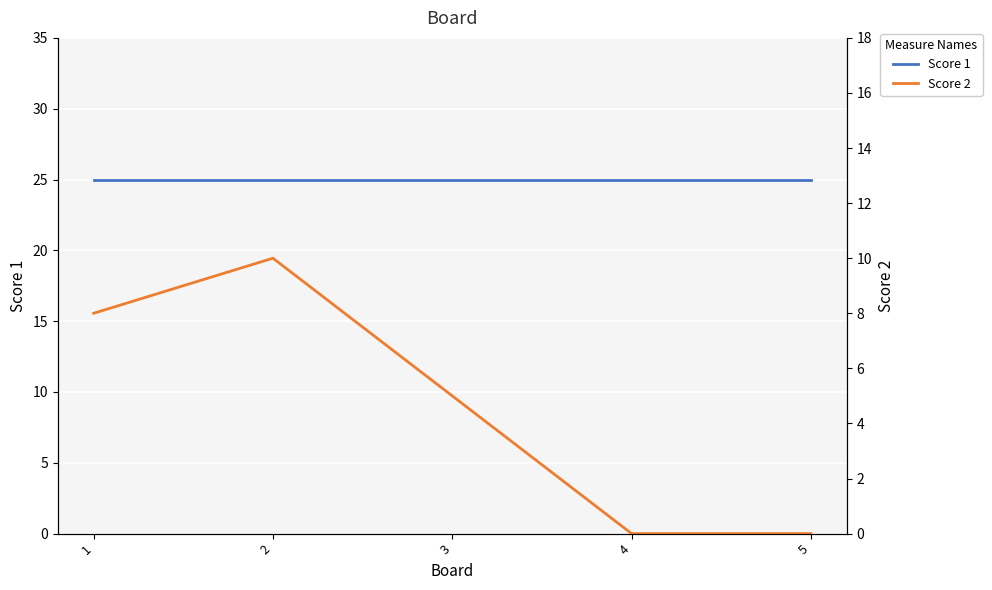

Which has a higher value, 4 or 3?

4